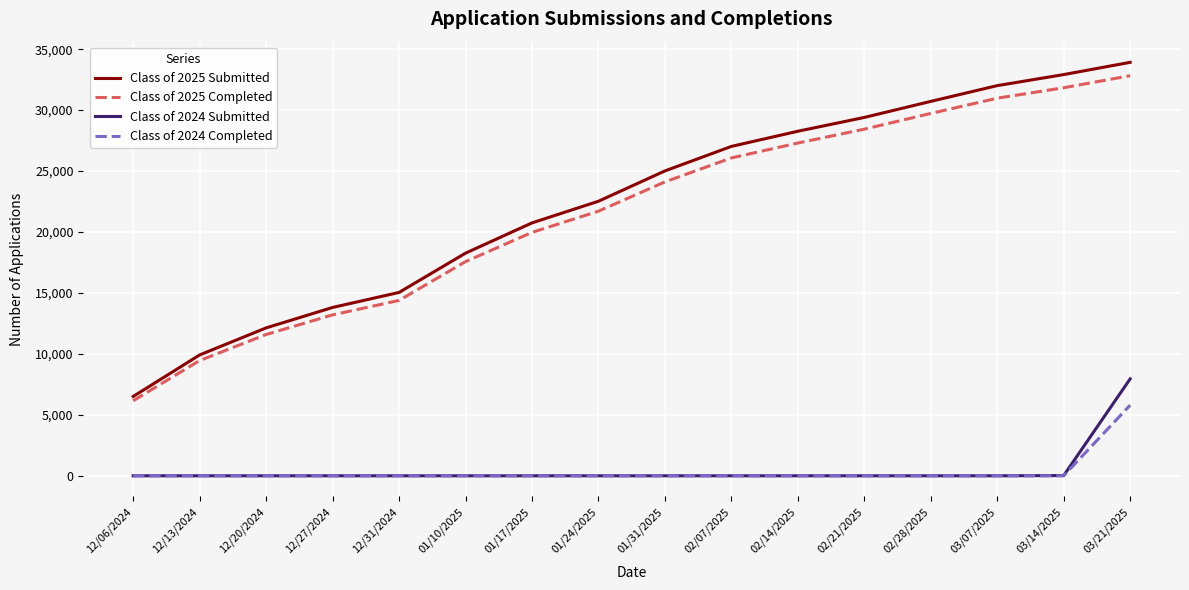

List the series in order of their peak value, highest first.

Class of 2025 Submitted, Class of 2025 Completed, Class of 2024 Submitted, Class of 2024 Completed